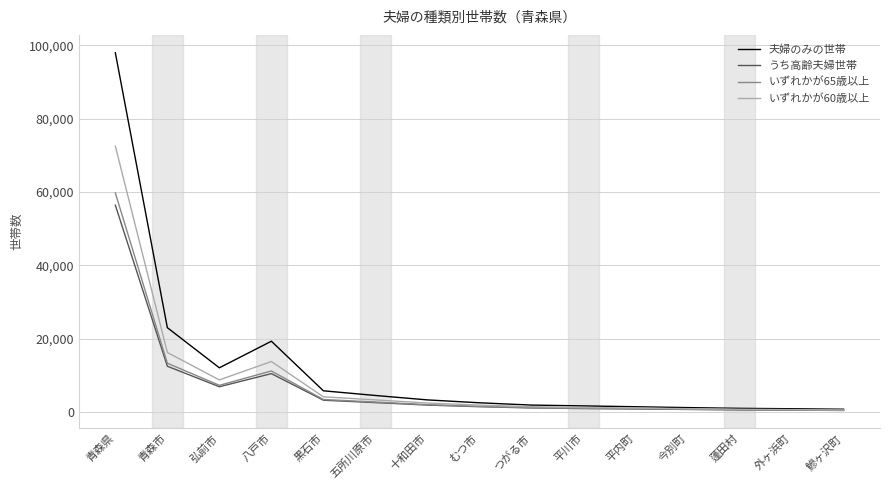

At which category is the sum across all series the highest?

青森県